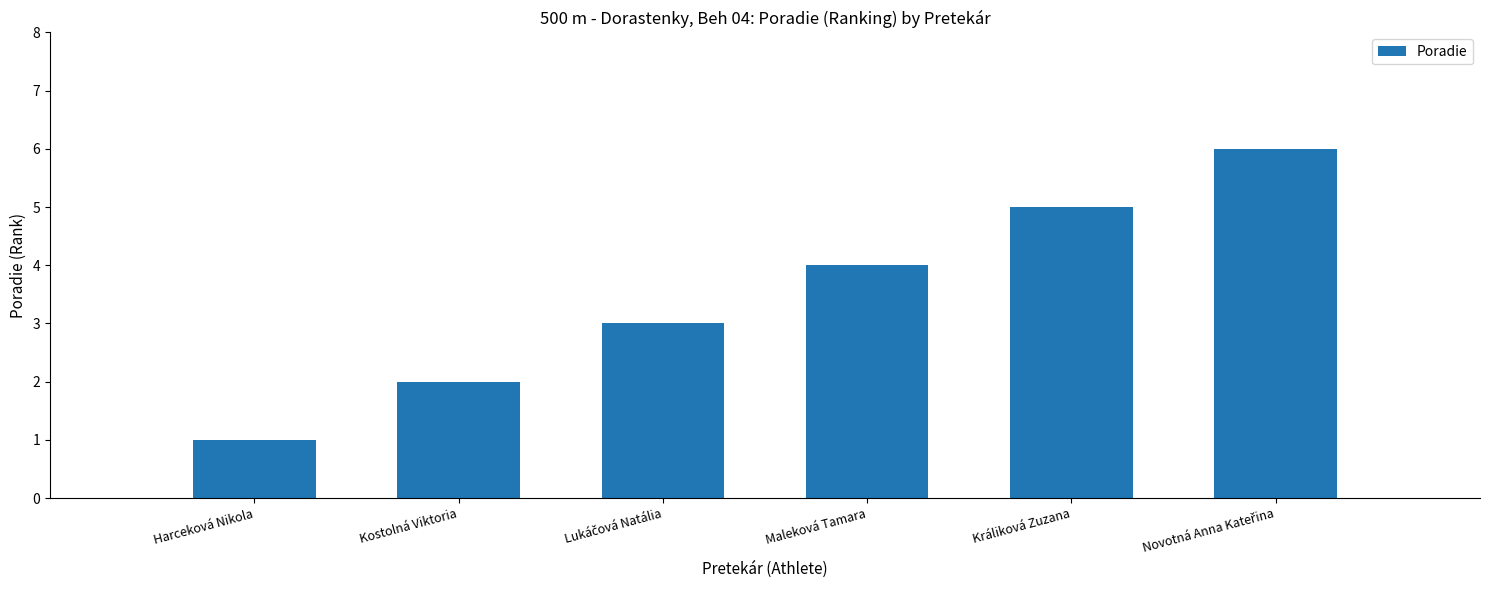

Reading right to left, what are all the values shown in this chart?

6	5	4	3	2	1